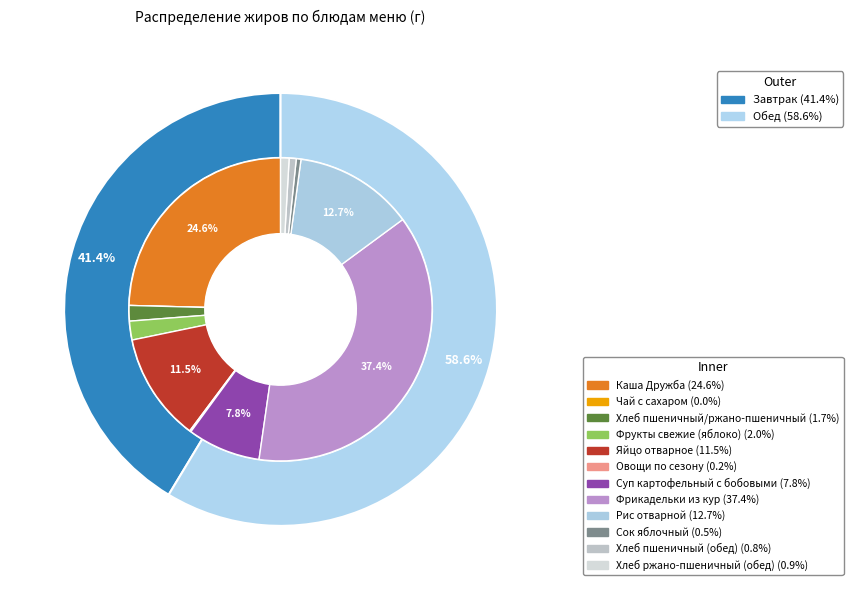

The Фрукты свежие (яблоко) slice represents 10% of the pie. True or false?

False